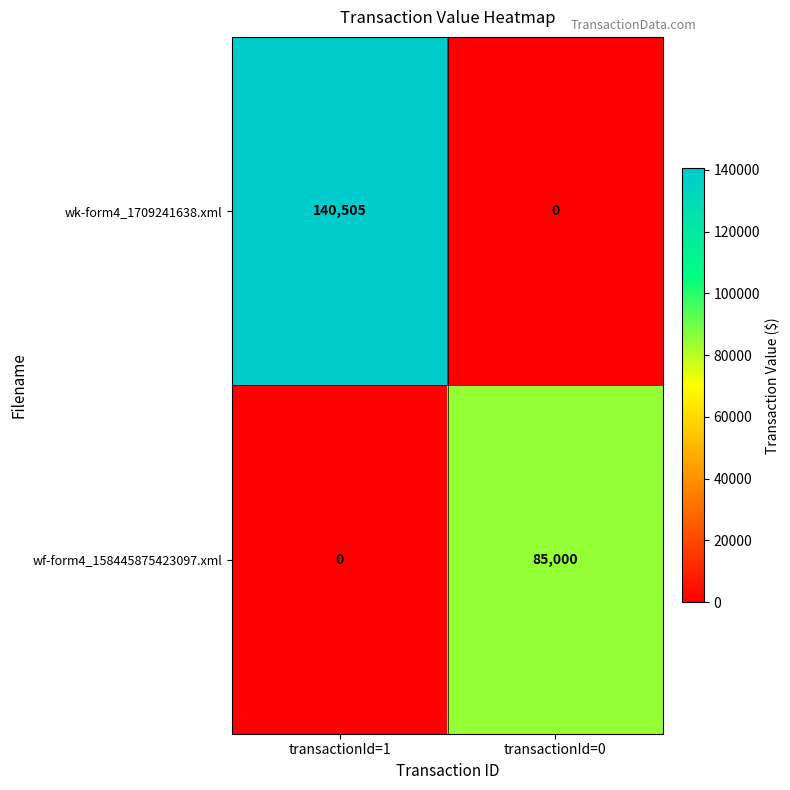

What is the greatest value displayed?

140505